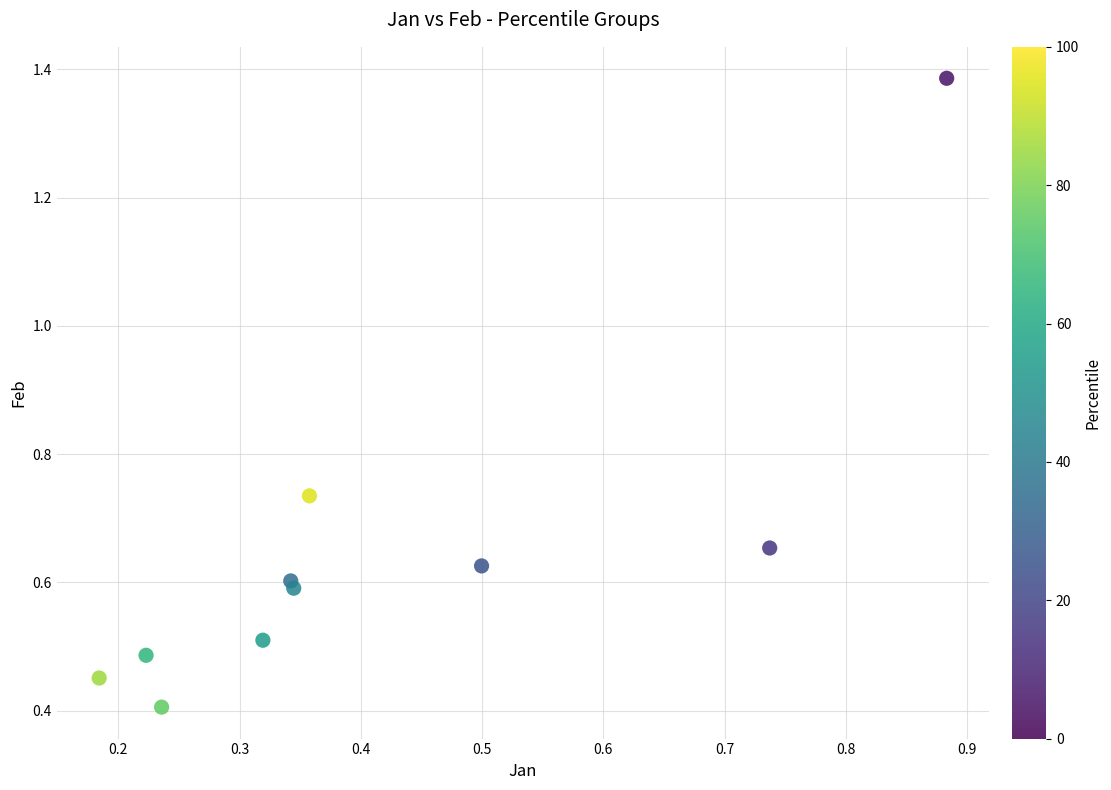

What is the average X value?

0.4